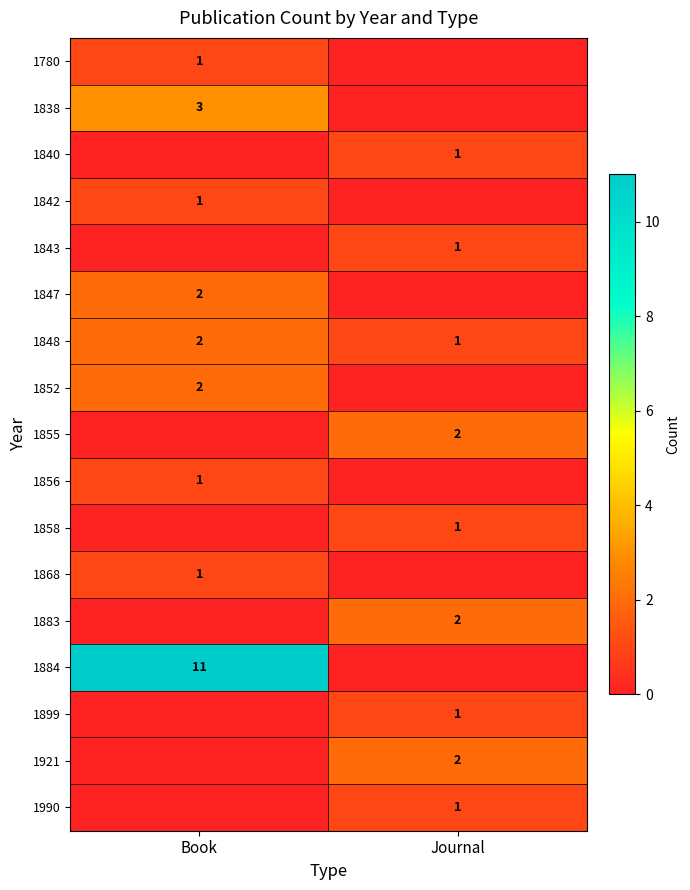

How many categories are shown in the chart?

2